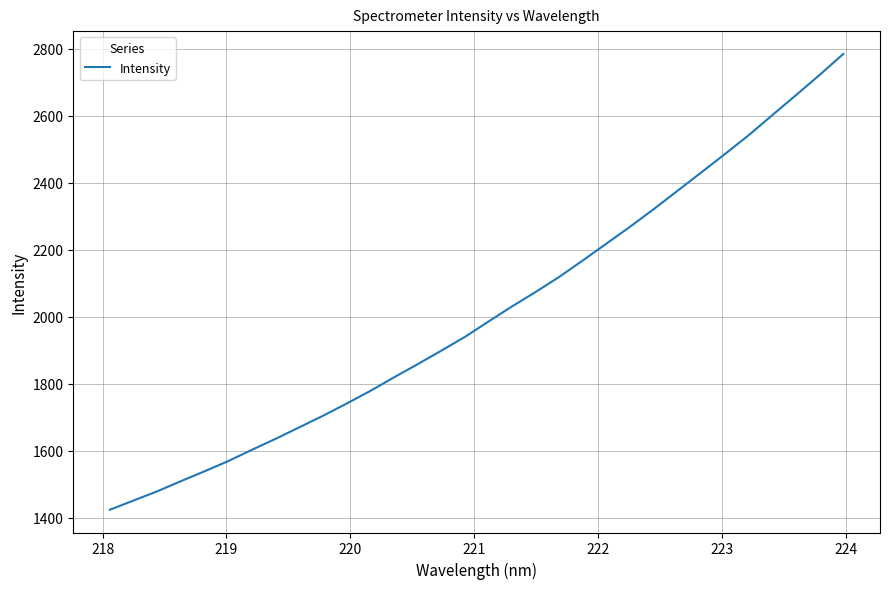

What is the difference between the maximum and minimum values?

1361.6